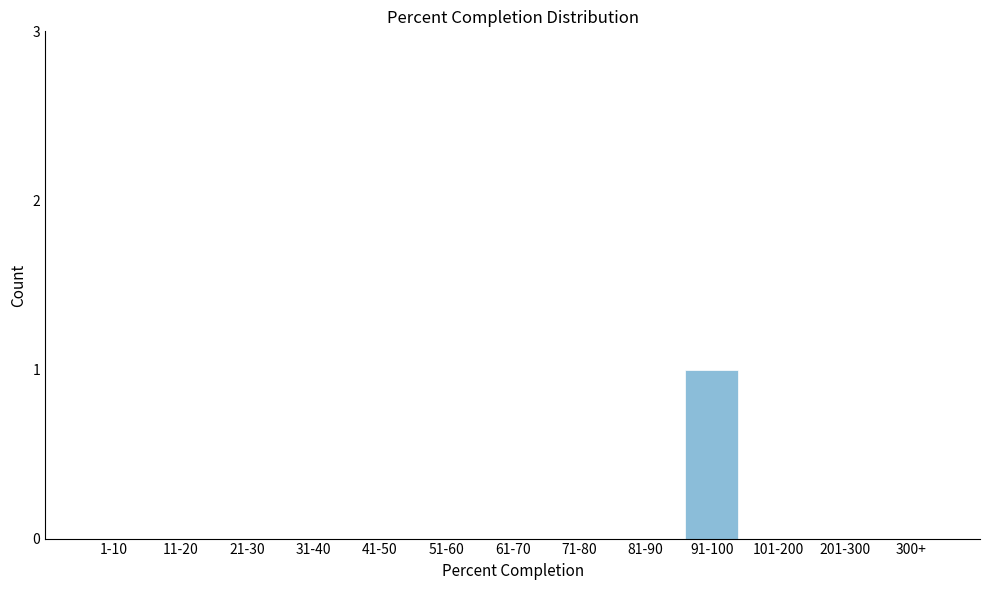

Reading right to left, list all the values displayed in this chart.

300+=0	201-300=0	101-200=0	91-100=1	81-90=0	71-80=0	61-70=0	51-60=0	41-50=0	31-40=0	21-30=0	11-20=0	1-10=0